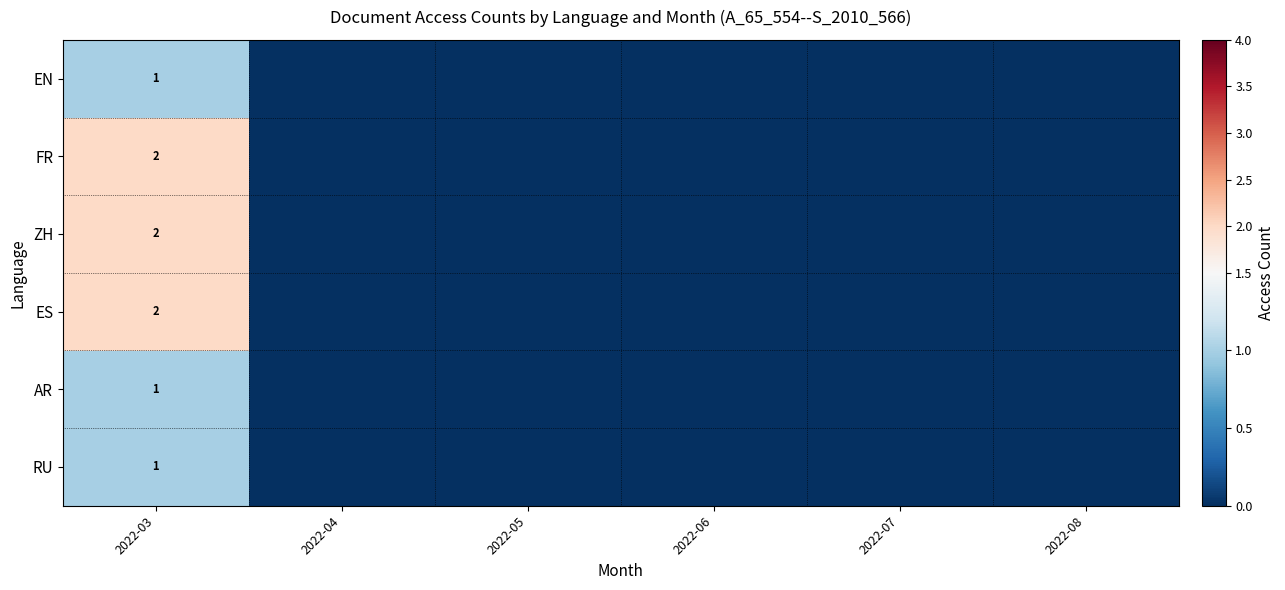

True or false: ZH has a value of 2 at 2022-03.

True